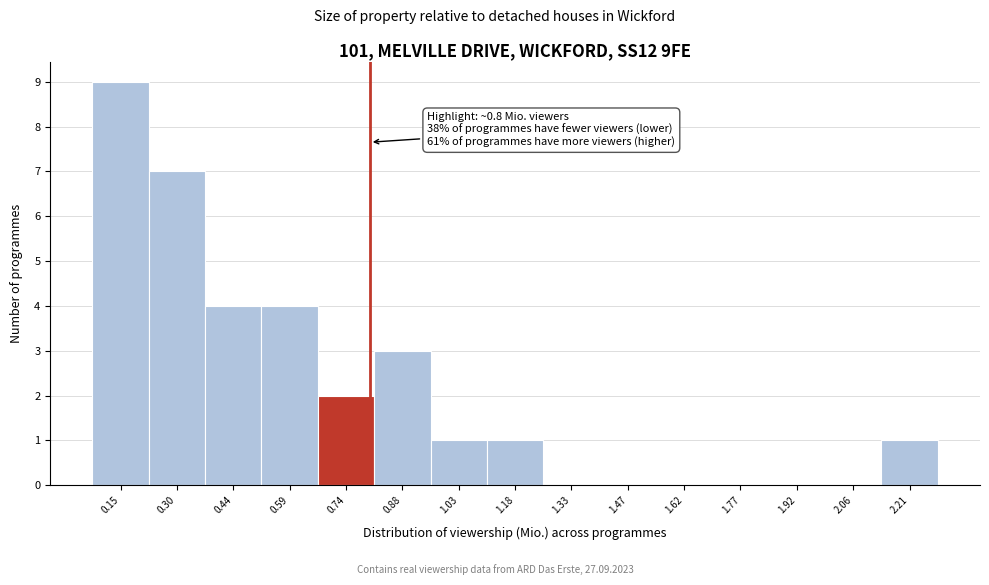

Which range on the x-axis has the tallest bar?

0.08 to 0.22